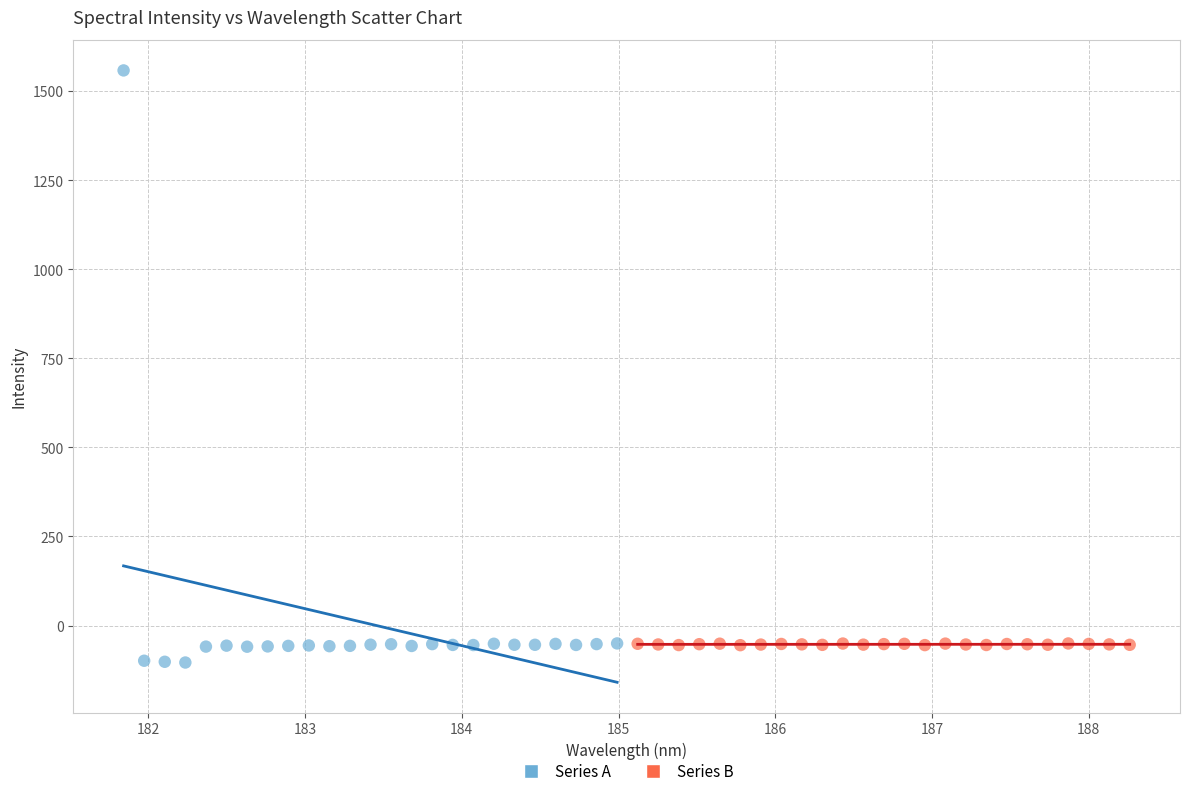

Which series has the largest Y range (max minus min)?

Series A